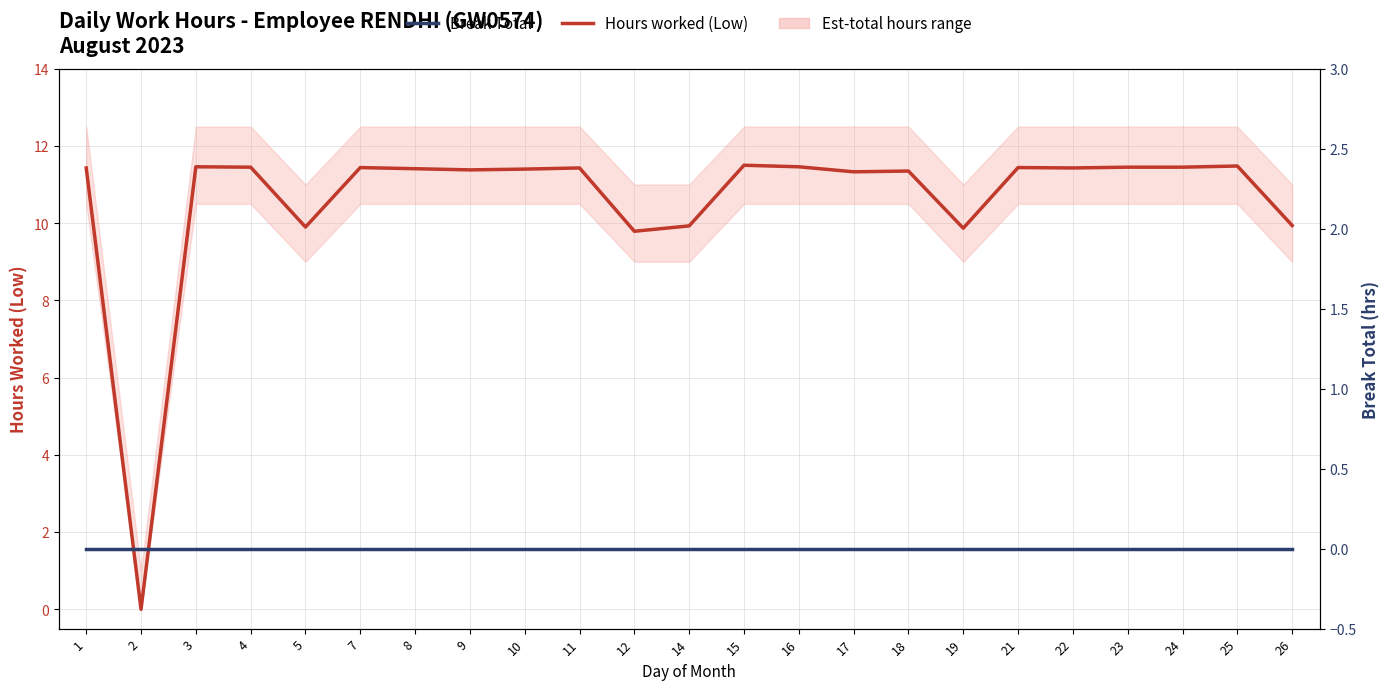

What is the maximum value shown in the chart?

11.5